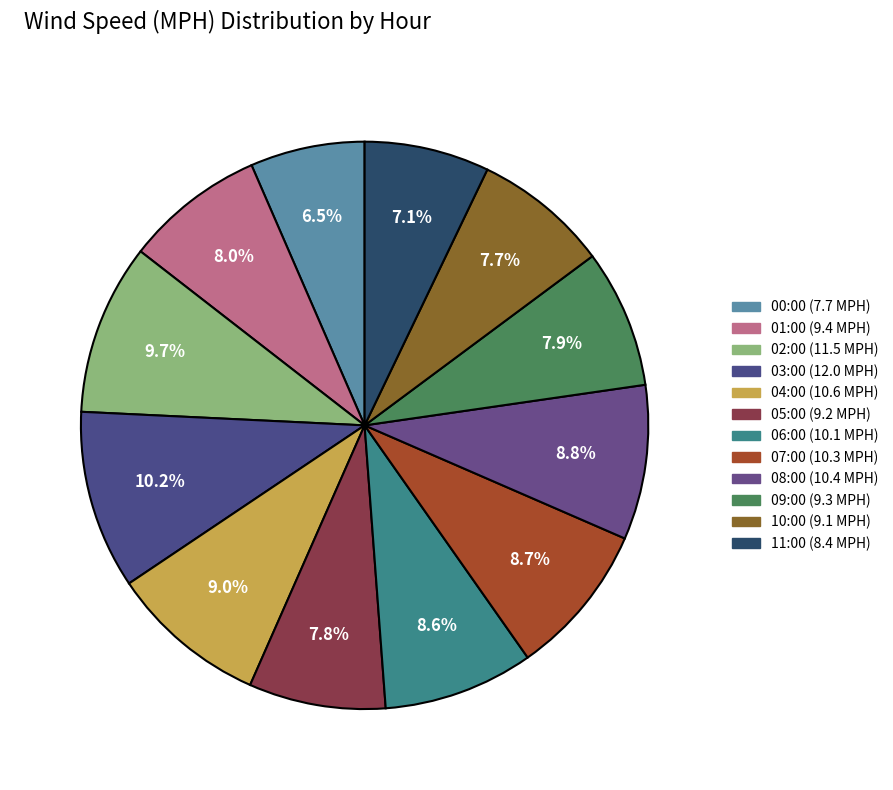

What is the total percentage of 03:00 and 01:00?

18.1%